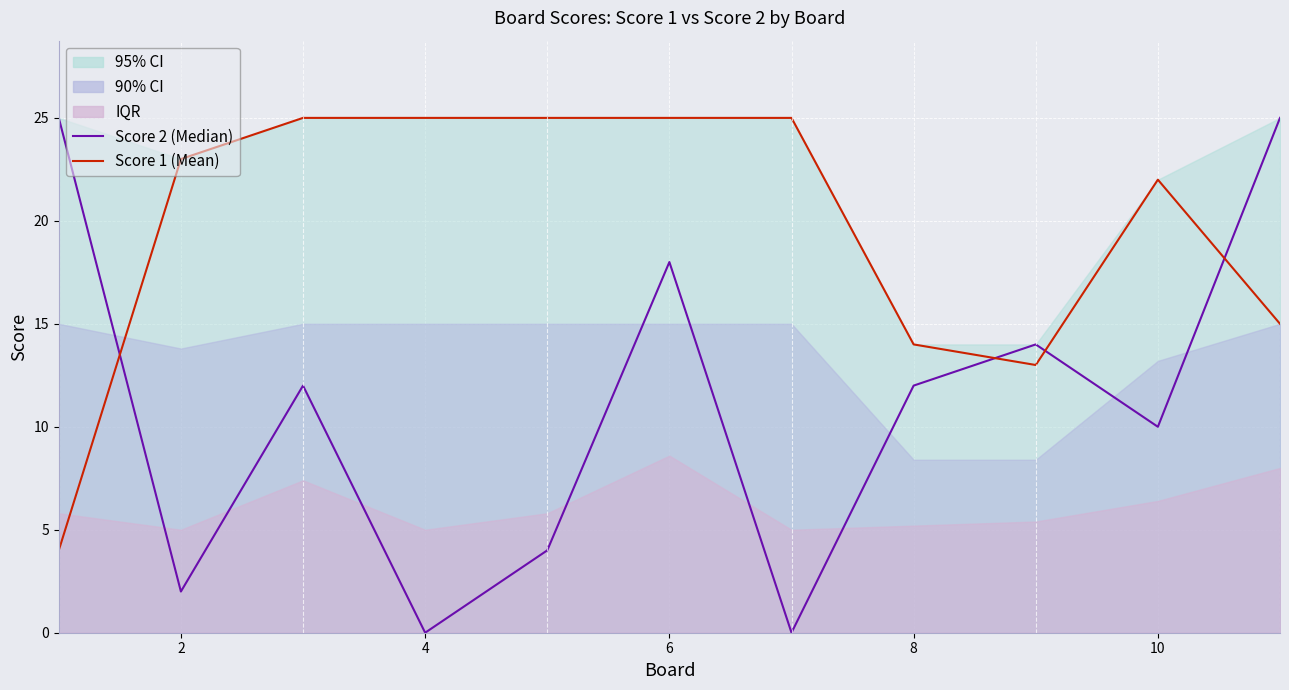

Is this an area chart (filled region under the line)?

No